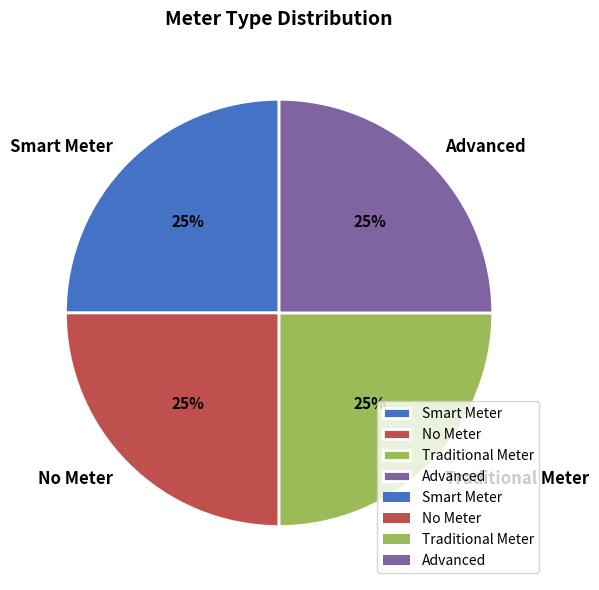

To the nearest percent, what is the combined percentage of Traditional Meter and Smart Meter?

50%